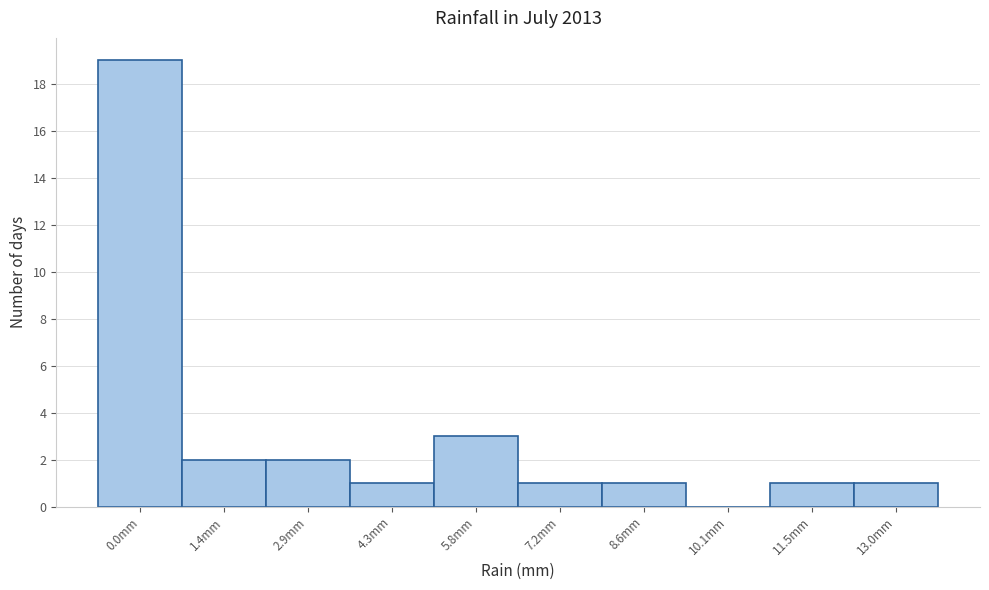

Reading left to right, what are all the values shown in this chart?

0.0mm=19	1.4mm=2	2.9mm=2	4.3mm=1	5.8mm=3	7.2mm=1	8.6mm=1	10.1mm=0	11.5mm=1	13.0mm=1